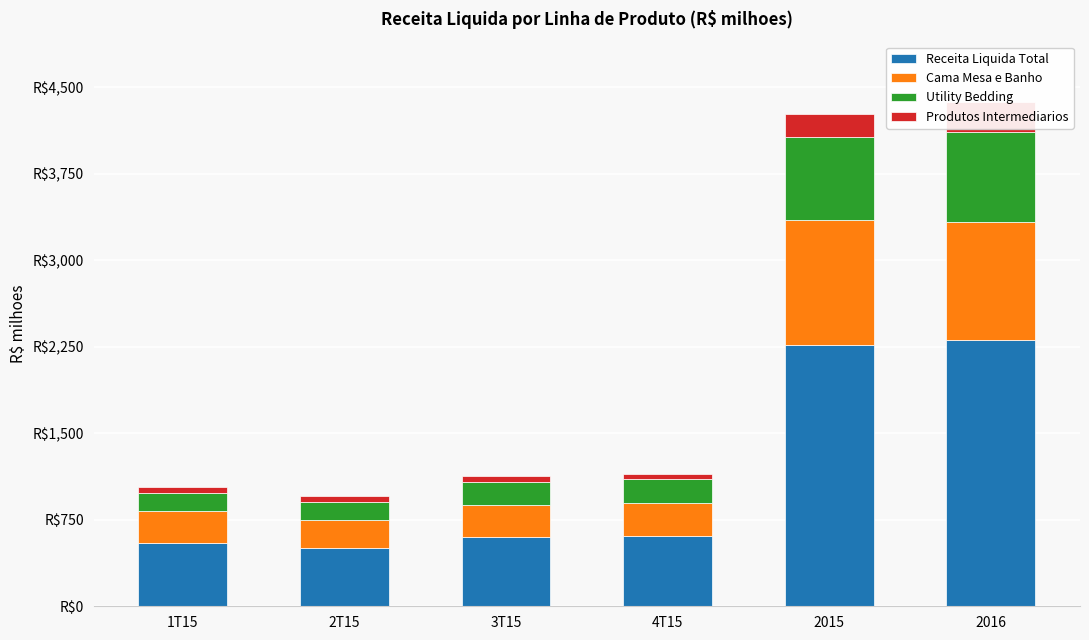

What value does the Produtos Intermediarios series have at 4T15?

43.8